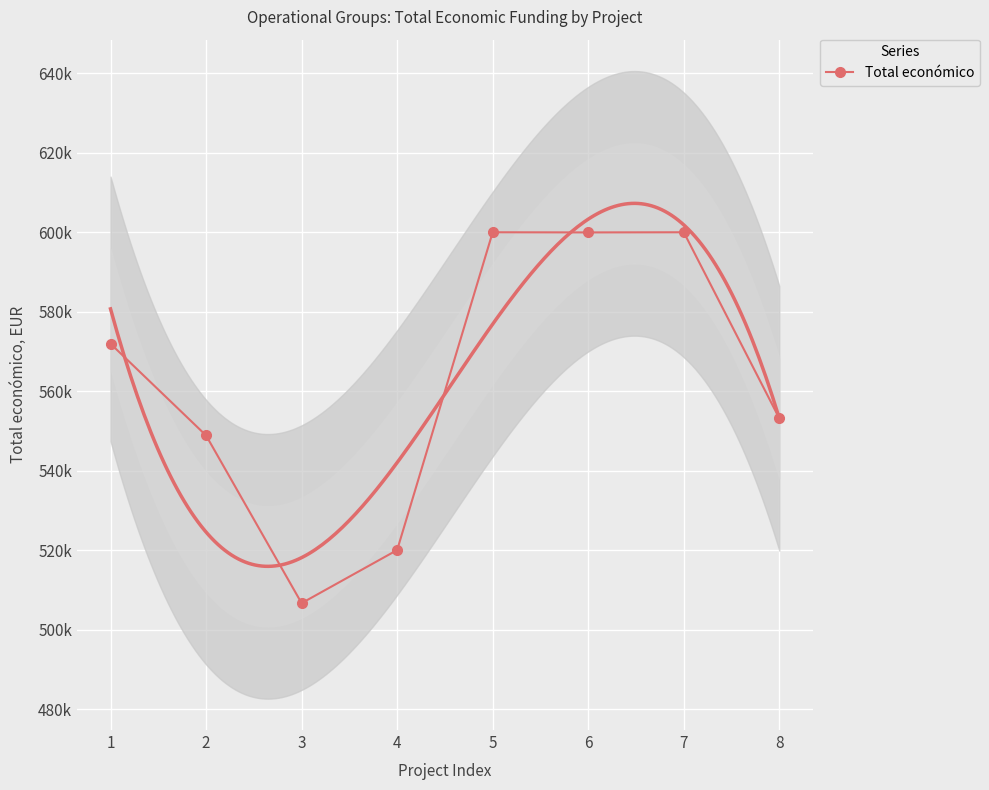

What is the value of the 1st point from the left?

571965